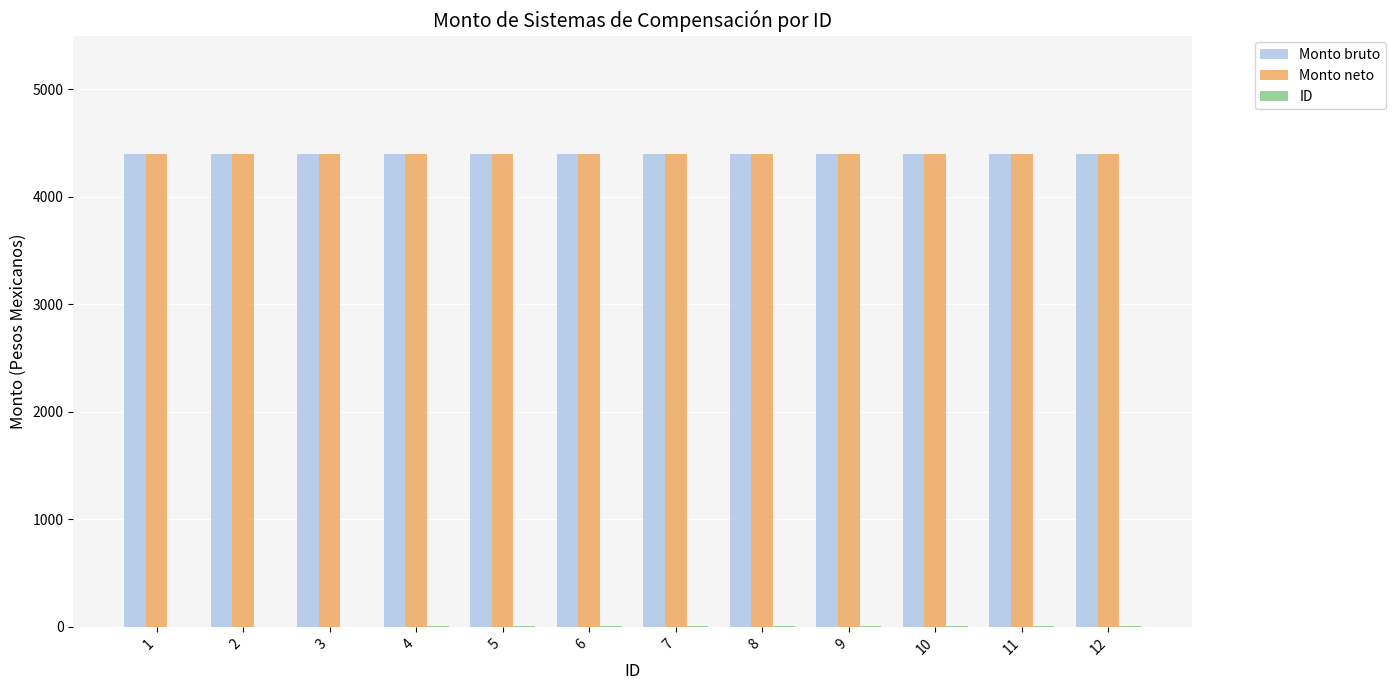

What is the maximum value shown in the chart?

4400